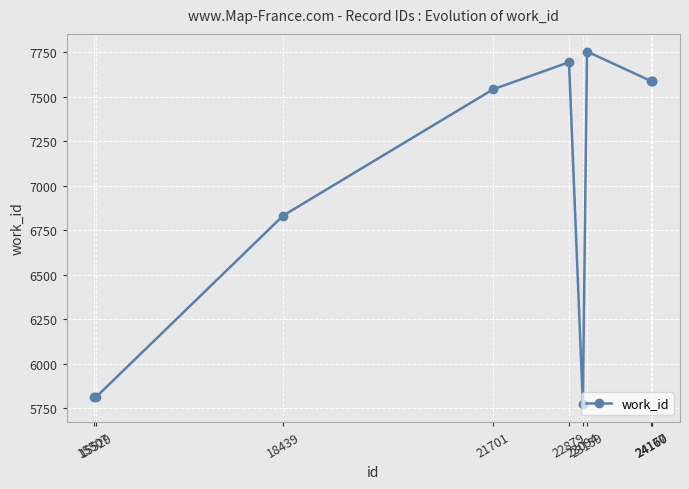

At which category does the chart reach its minimum across all series?

23094